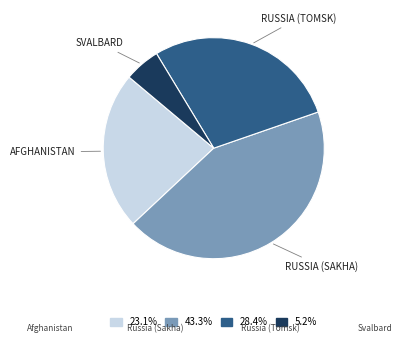

What is the ratio of the value at 28.4% to the value at 5.2%?

5.4